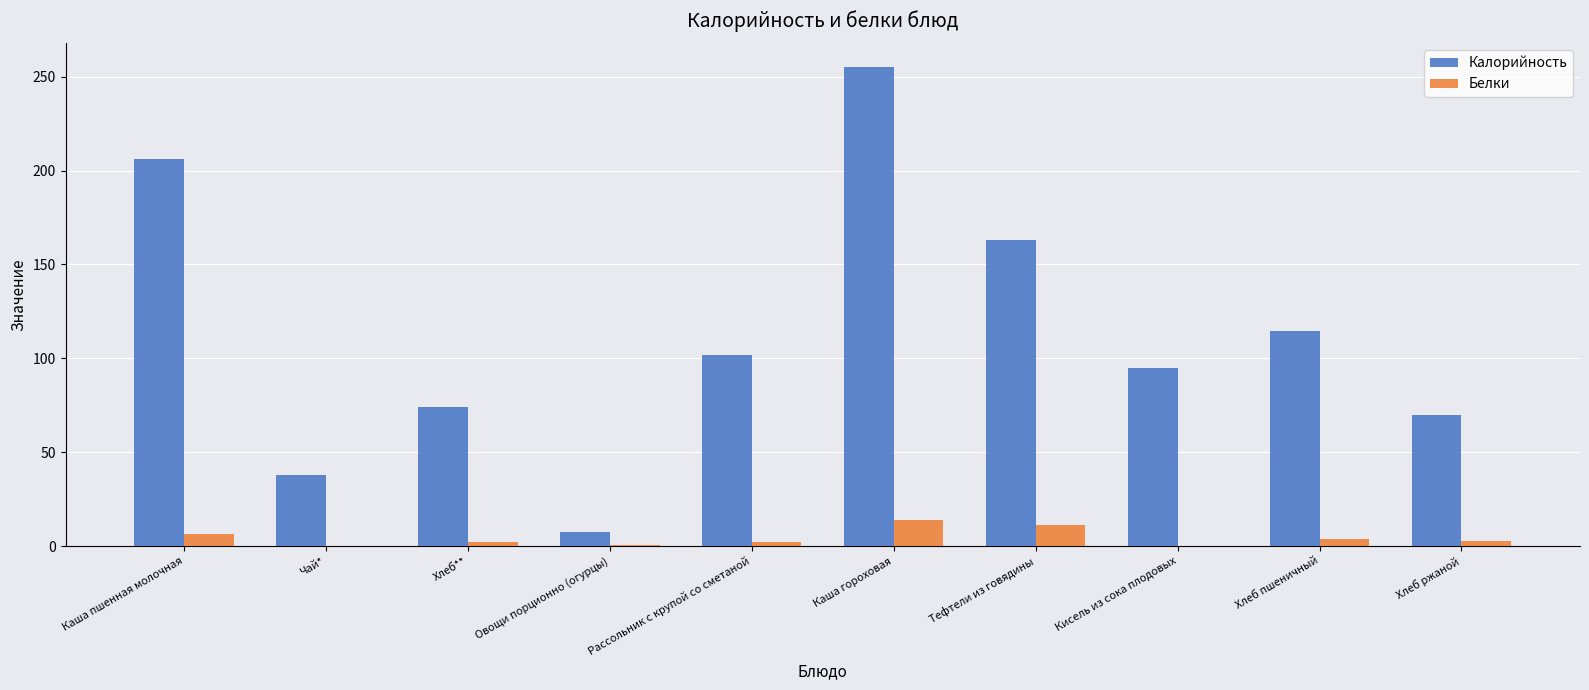

True or false: Калорийность has a value of 36.1 at Хлеб ржаной.

False